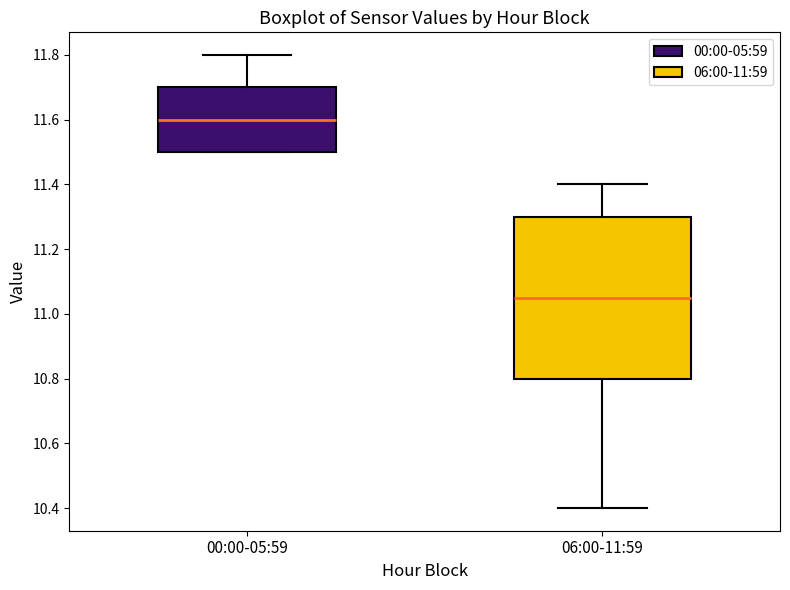

Reading left to right, read every box against the y-axis: the position of its median line, the range the box covers, and the ends of its whiskers. The values are not printed on the chart, so give them approximately, as read against the axis.

00:00-05:59: median 11.60, box 11.50 to 11.70, whiskers 11.50 to 11.80
06:00-11:59: median 11.06, box 10.80 to 11.30, whiskers 10.40 to 11.40